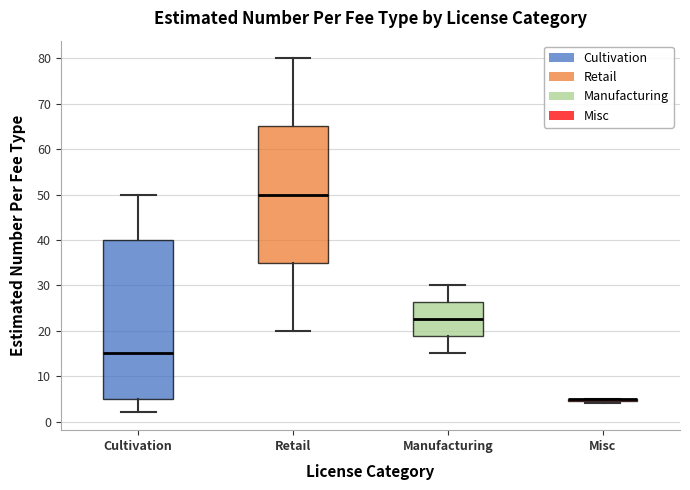

Where does the median line of the box for Retail sit on the y-axis? The values are not printed on the chart, so give them approximately, as read against the axis.

50